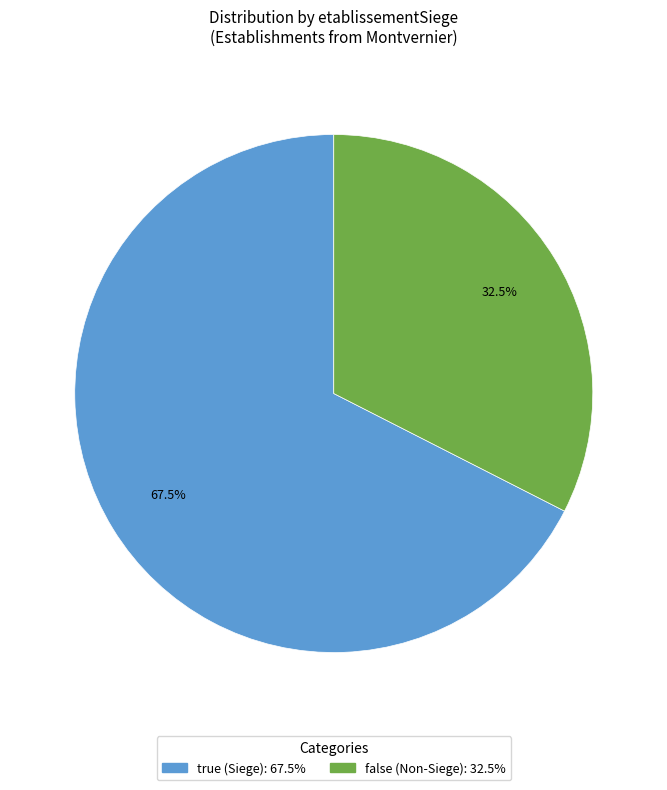

Which has a higher value, false or true?

true